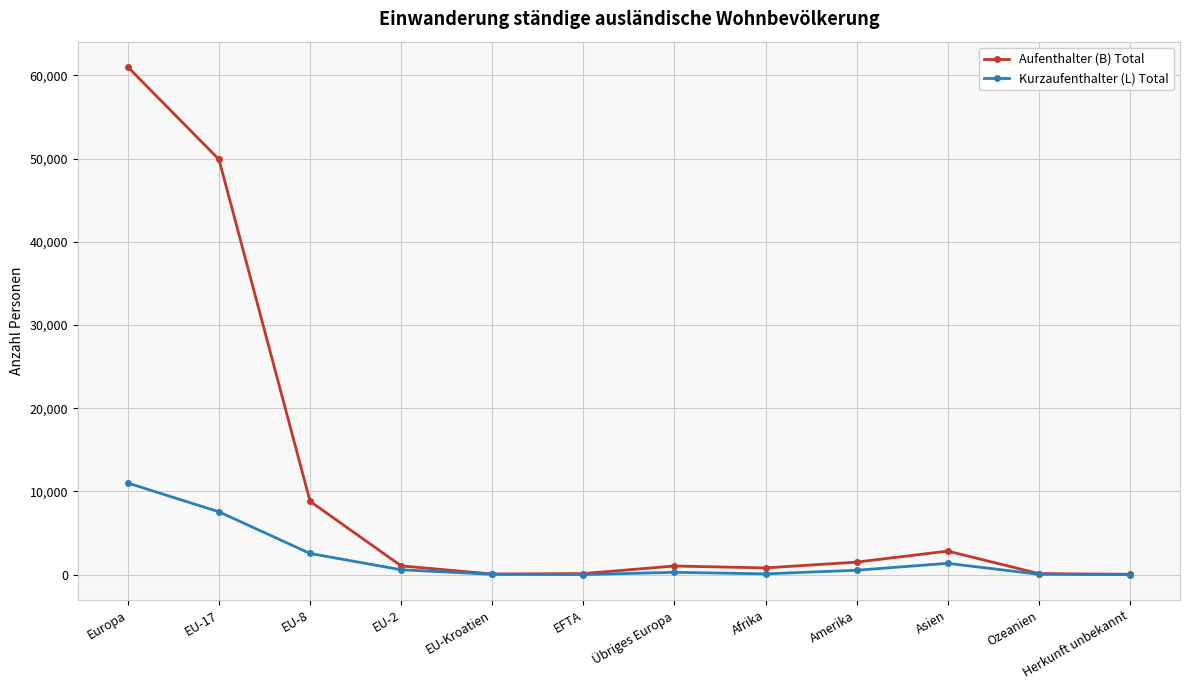

Which category has the highest value in the Kurzaufenthalter (L) Total series?

Europa